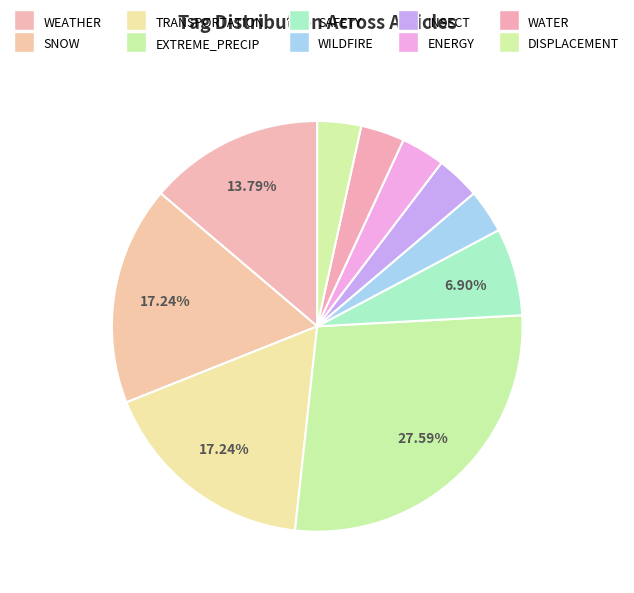

To the nearest percent, what is the difference between the TRANSPORTATION and EXTREME_PRECIP slice percentages?

10%